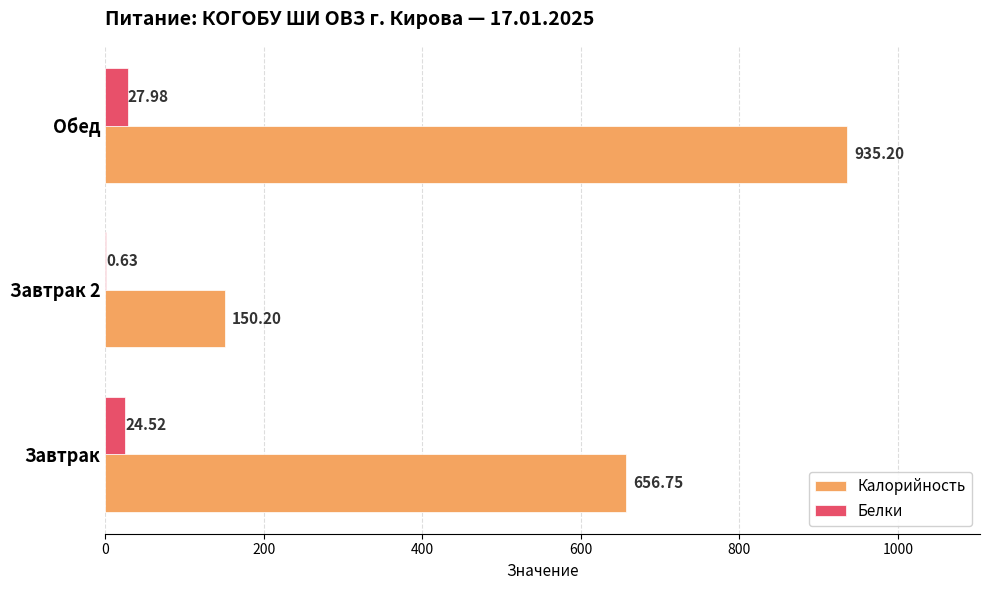

Between Завтрак and Завтрак 2, which series saw the biggest shift?

Калорийность